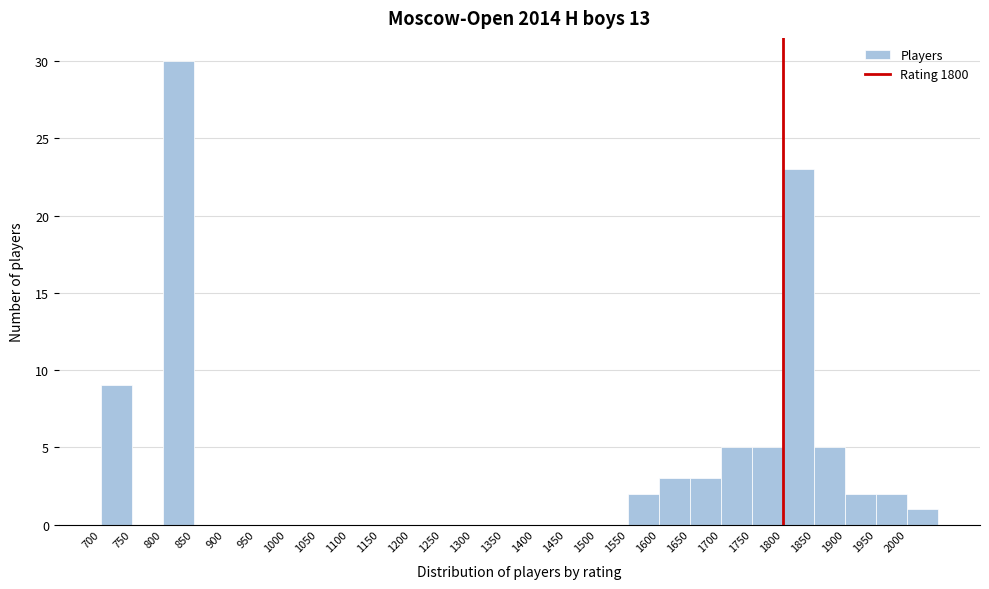

Reading left to right, list every bar in this chart as the range it spans on the x-axis followed by its height. The values are not printed on the chart, so give them approximately, as read against the axis.

700 to 750: 9
750 to 800: 0
800 to 850: 30
850 to 900: 0
900 to 950: 0
950 to 1000: 0
1000 to 1050: 0
1050 to 1100: 0
1100 to 1150: 0
1150 to 1200: 0
1200 to 1250: 0
1250 to 1300: 0
1300 to 1350: 0
1350 to 1400: 0
1400 to 1450: 0
1450 to 1500: 0
1500 to 1550: 0
1550 to 1600: 2
1600 to 1650: 3
1650 to 1700: 3
1700 to 1750: 5
1750 to 1800: 5
1800 to 1850: 23
1850 to 1900: 5
1900 to 1950: 2
1950 to 2000: 2
2000 to 2050: 1